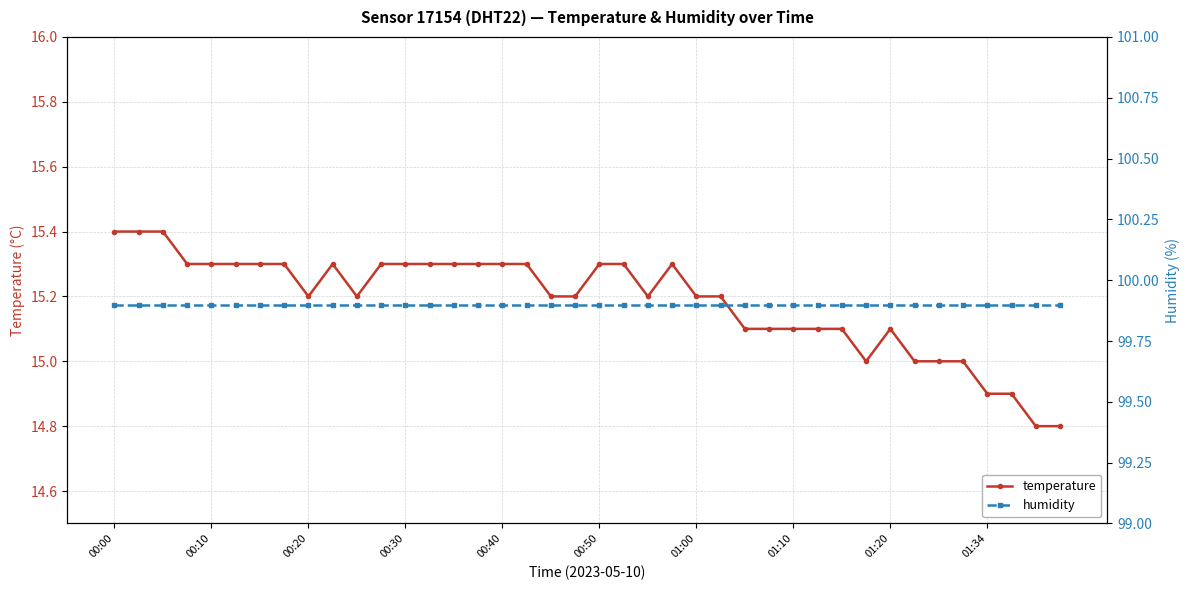

What is the lowest value of the temperature series?

14.8